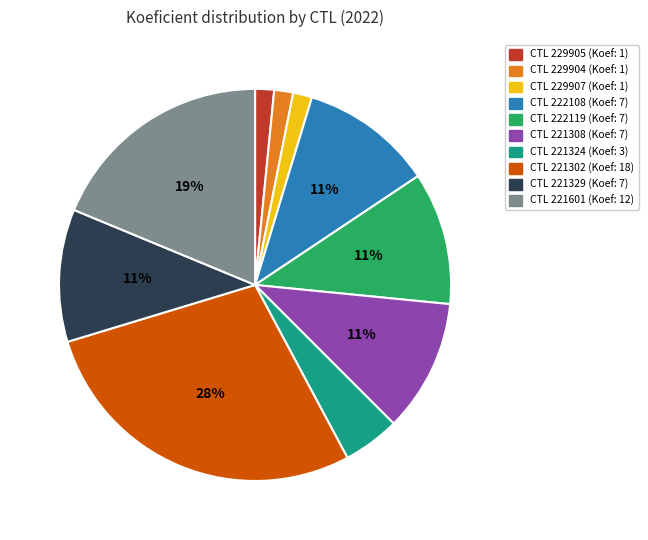

To the nearest percent, what is the average slice percentage?

10%